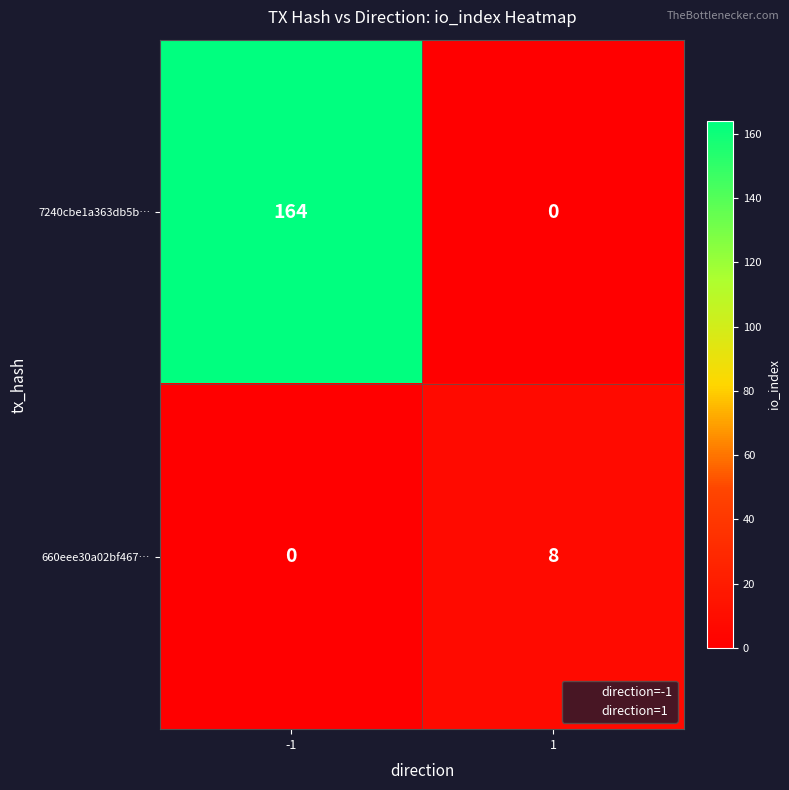

What is the spread (max minus min) of values at 1?

8